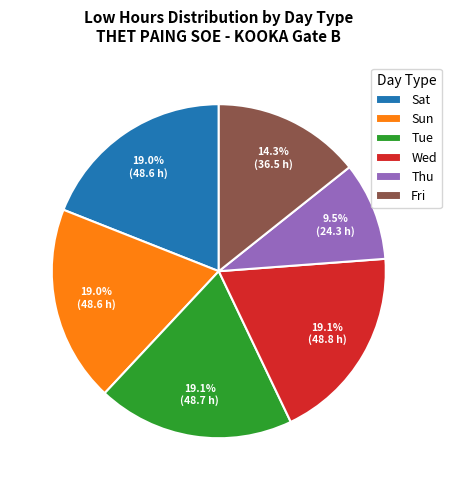

What percentage do Wed and Sun together represent?

38.1%